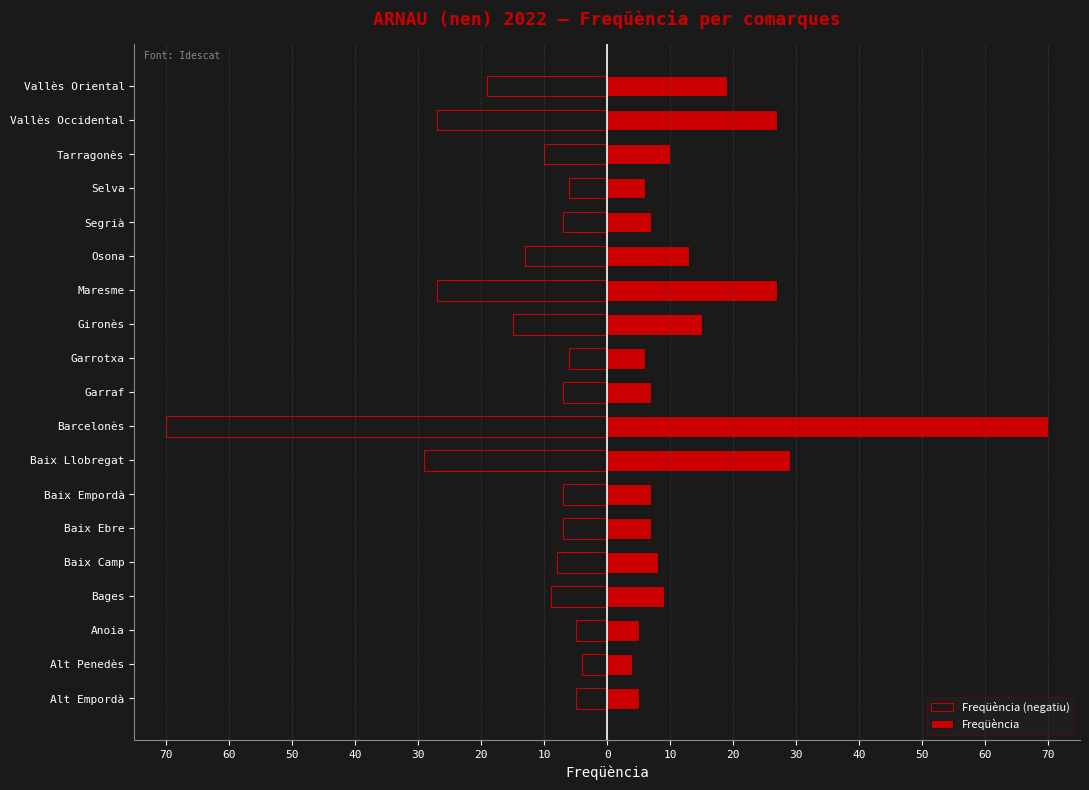

What value does the Freqüència (negatiu) series have at Vallès Occidental, to the nearest 5?

-25